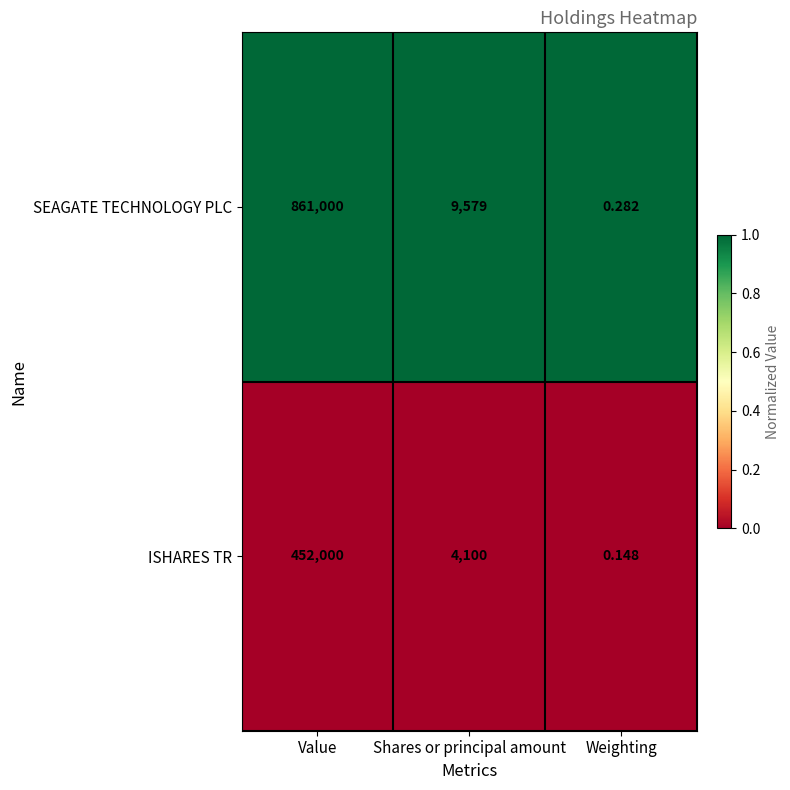

Rank the series by their maximum value, from highest to lowest.

SEAGATE TECHNOLOGY PLC, ISHARES TR